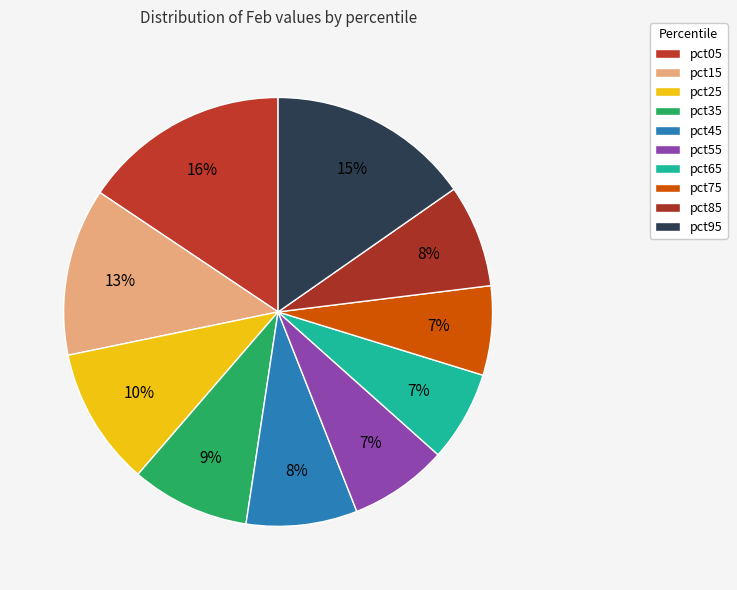

How many segments does this pie chart have?

10